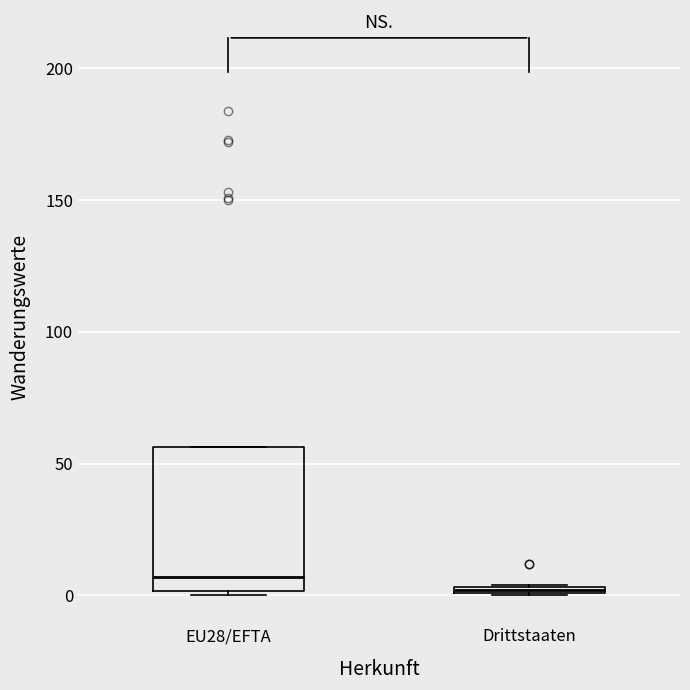

Comparing the boxes themselves (not the whiskers), which one is the tallest?

EU28/EFTA